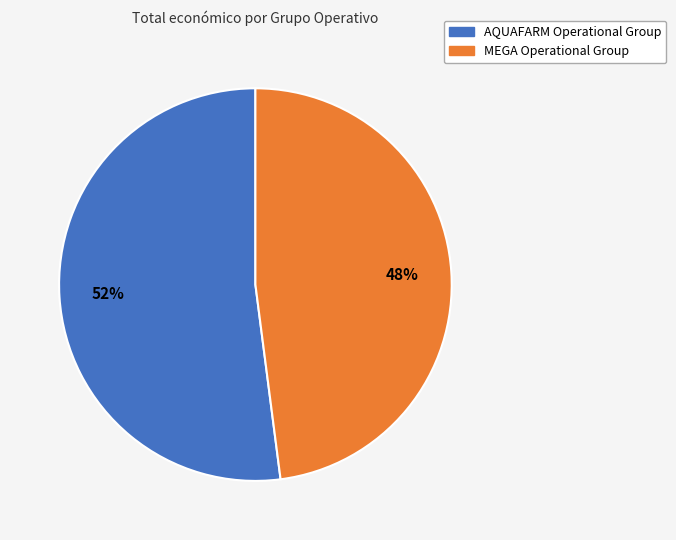

To the nearest percent, what is the difference between the largest and smallest slice percentages?

4%